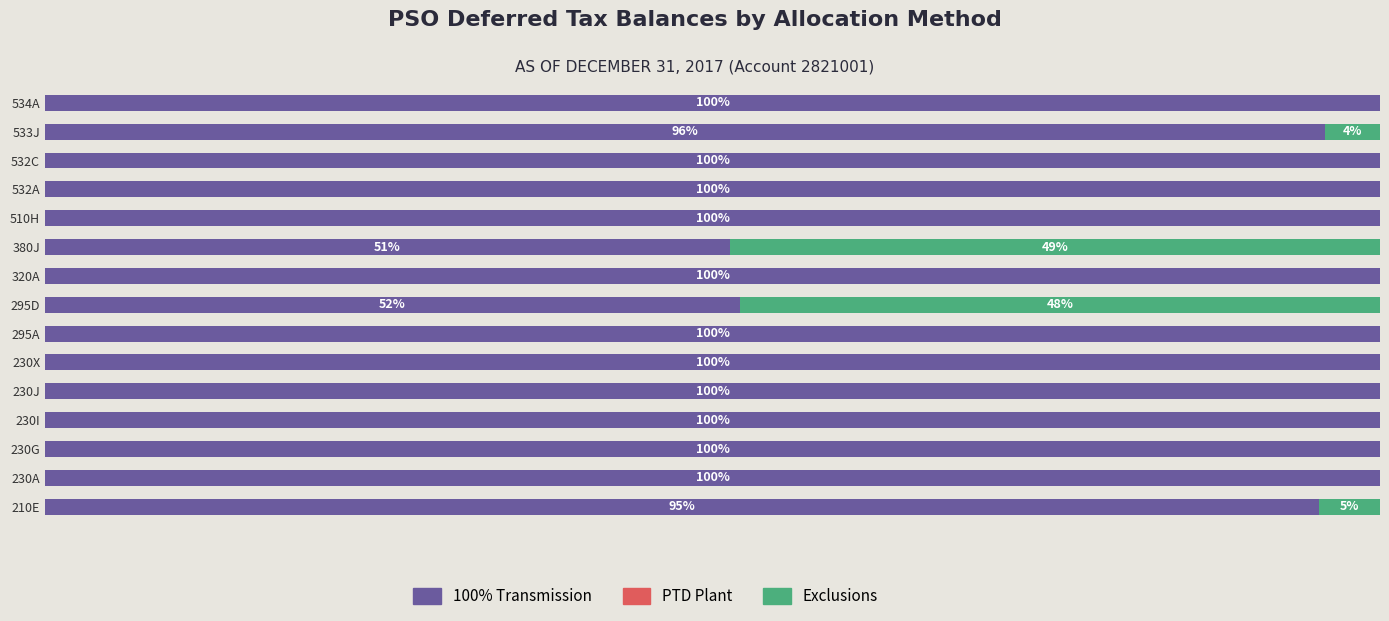

At which label is 100% Transmission closest to 75?

210E